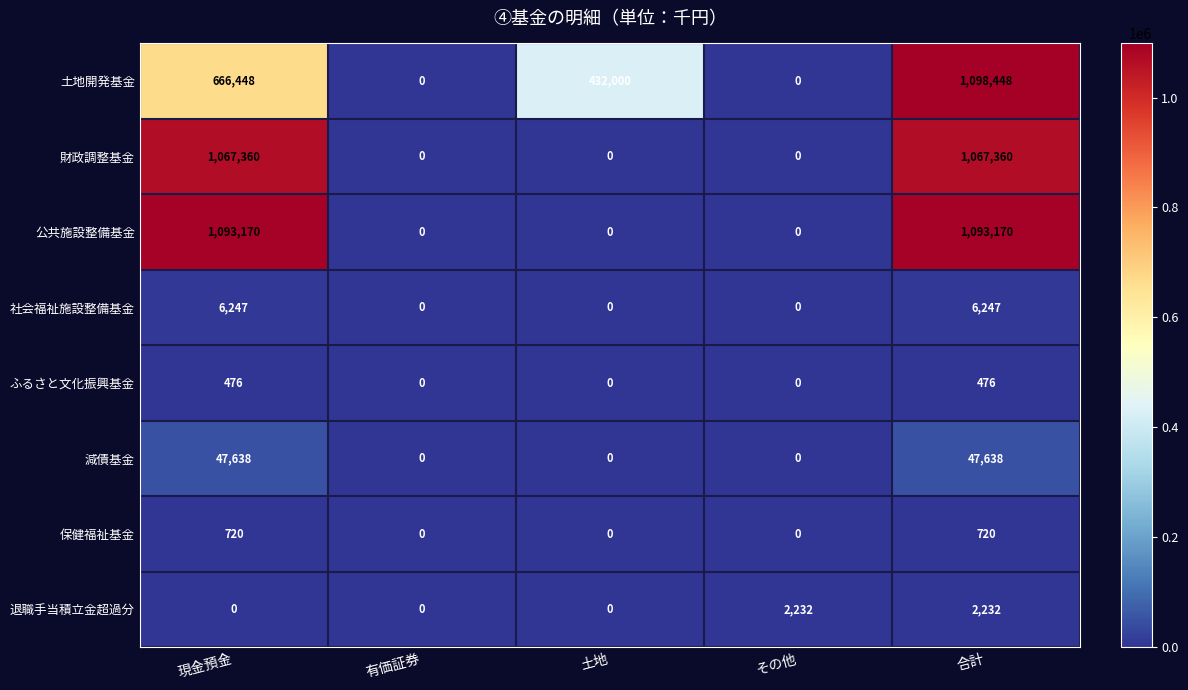

List the series in order of their peak value, lowest first.

ふるさと文化振興基金, 保健福祉基金, 退職手当積立金超過分, 社会福祉施設整備基金, 減債基金, 財政調整基金, 公共施設整備基金, 土地開発基金